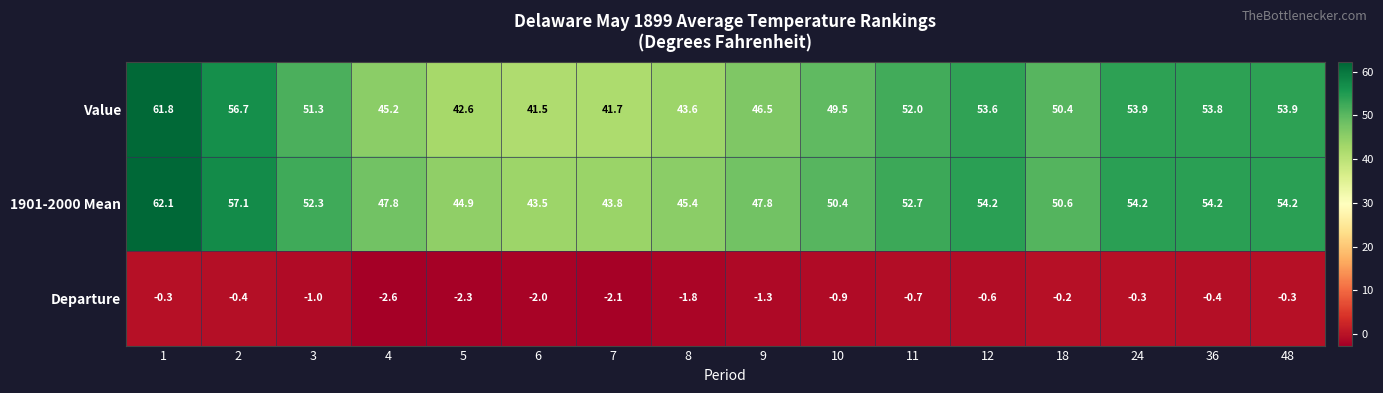

Between 7 and 10, which series saw the biggest shift?

Value